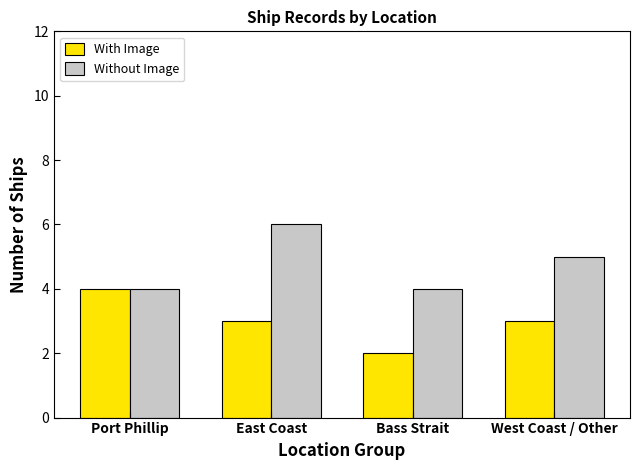

Is the value of With Image at East Coast greater than the value of Without Image at East Coast?

No